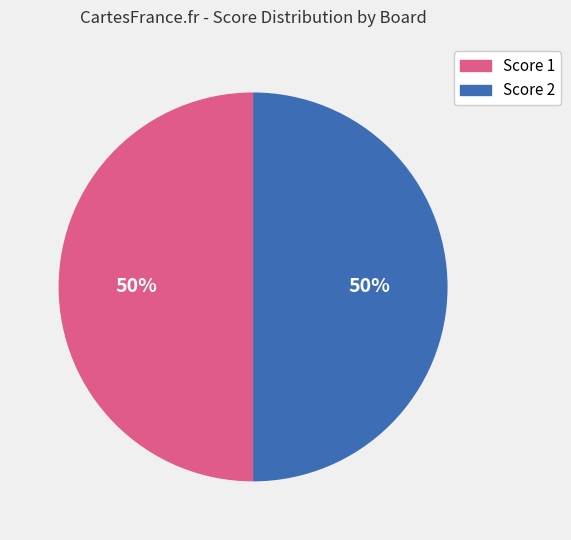

Combined, do Score 2 and Score 1 account for over 50%?

Yes